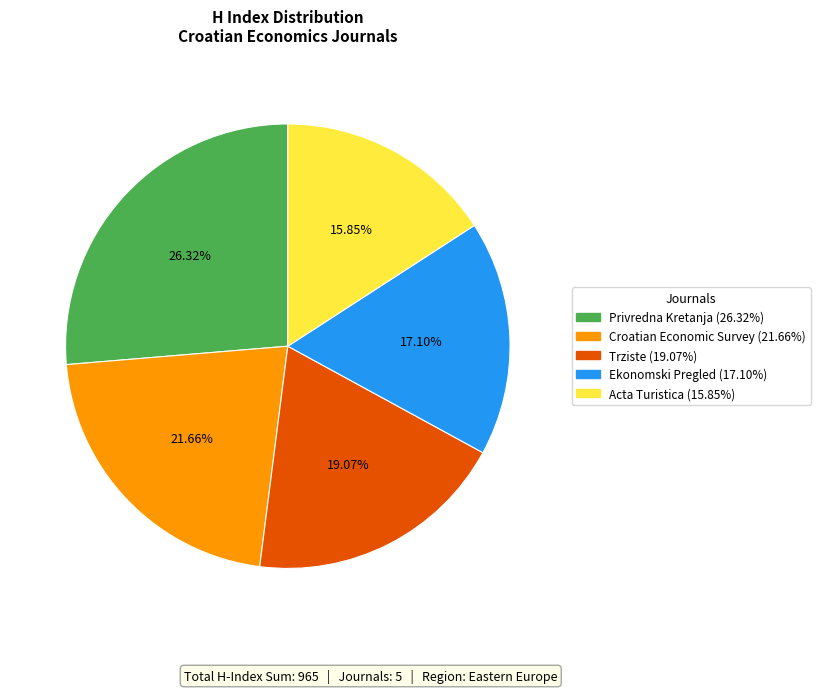

Does any single category account for the majority?

No